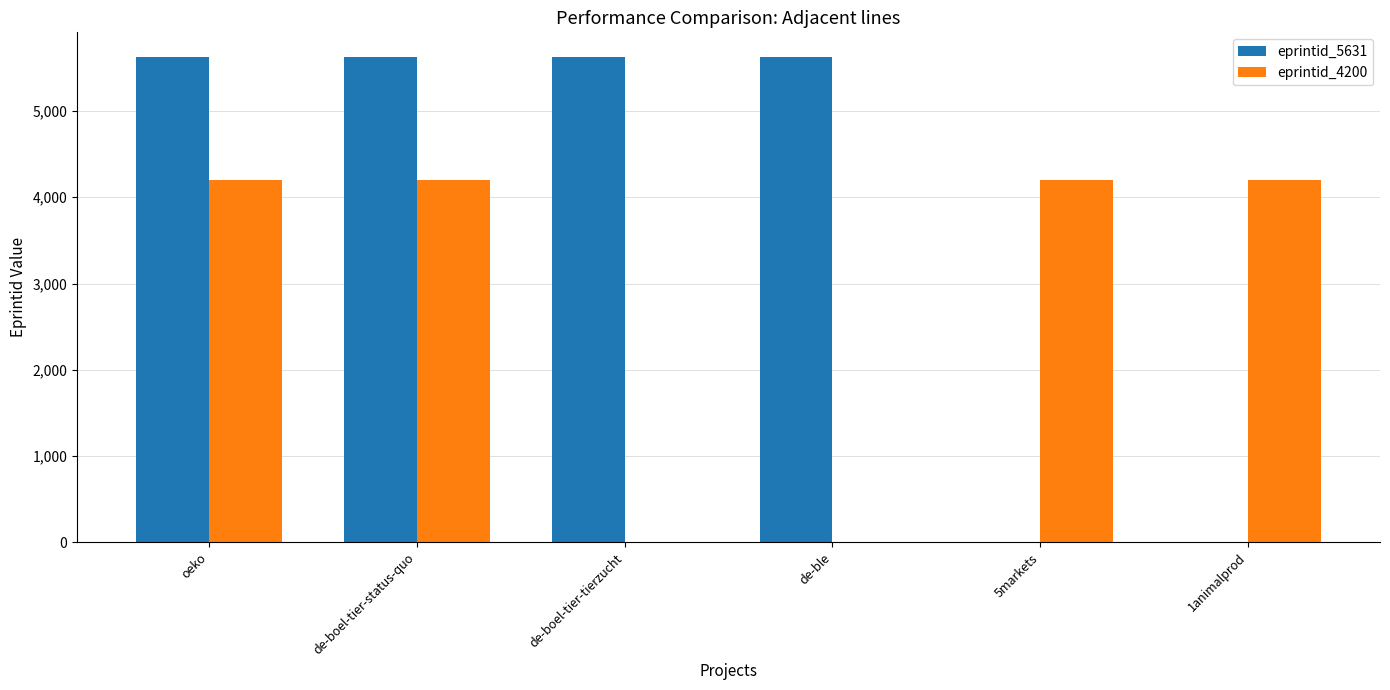

The eprintid_4200 series shows 1552 at de-boel-tier-tierzucht. True or false?

False